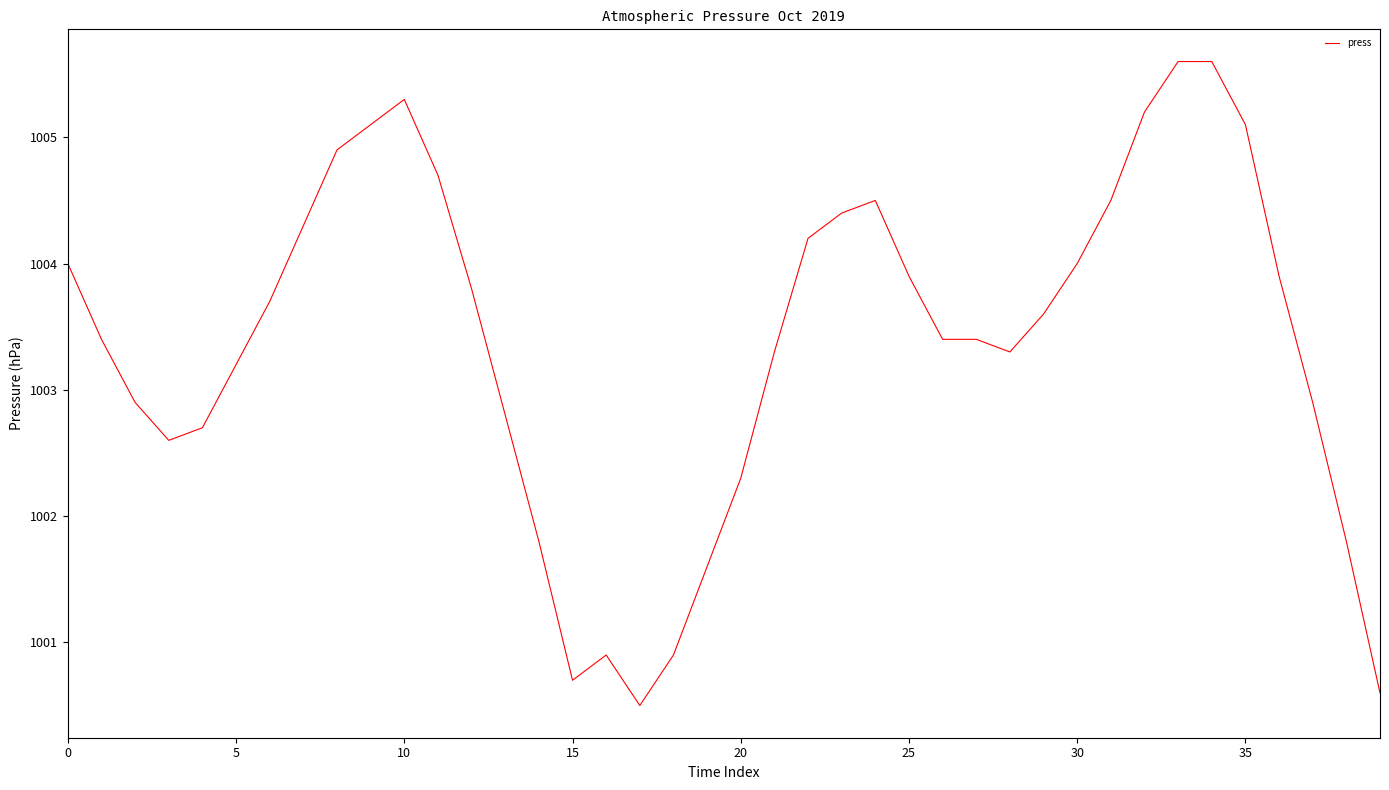

Count the number of values greater than 1003.

26